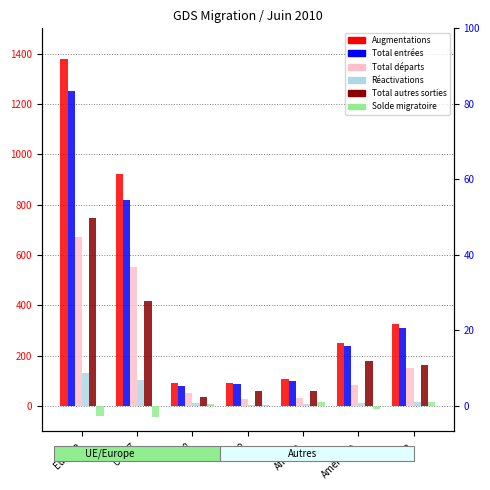

What is the total value across all series at Asie?

981